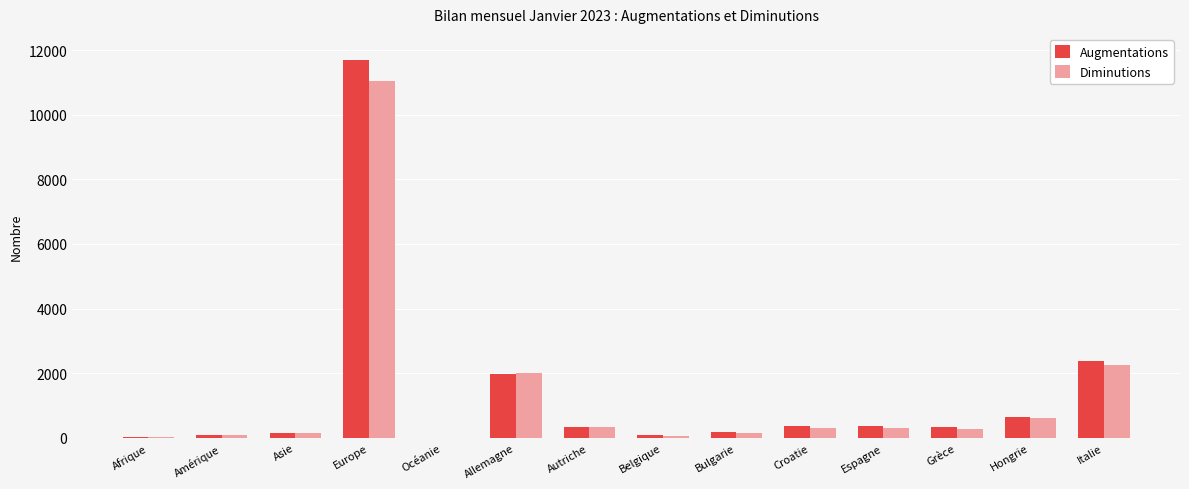

Is the value of Augmentations at Autriche greater than the value of Diminutions at Océanie?

Yes